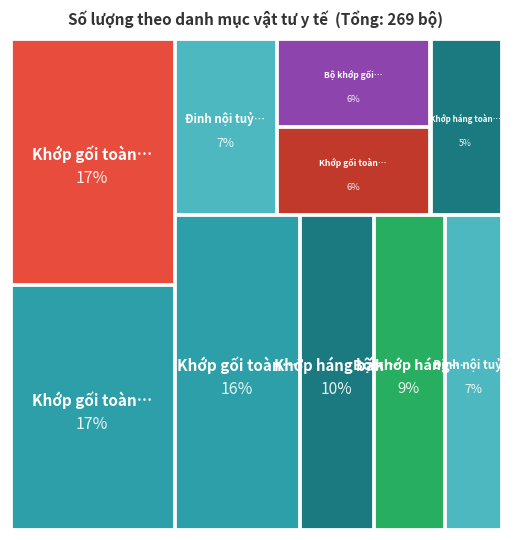

Reading left to right, transcribe all the data shown in this chart.

44	45	26	14	20	20	15	45	25	15